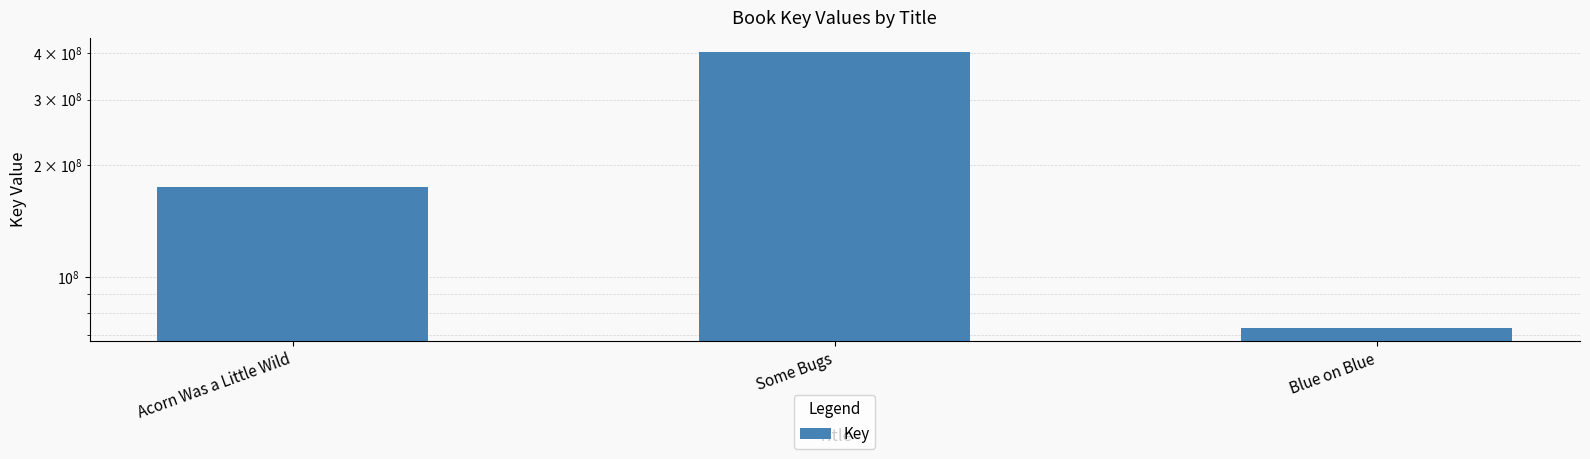

What is the sum of all values?

651148892